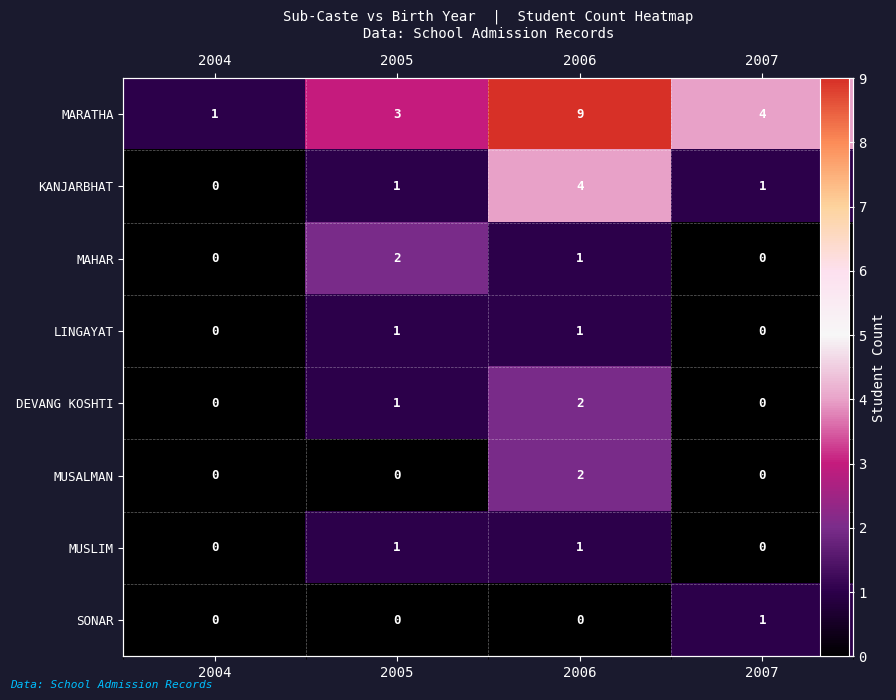

What is the maximum value for MUSLIM?

1